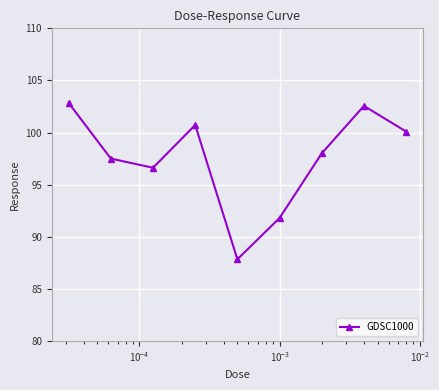

What is the value of the 5th point from the left?

87.8